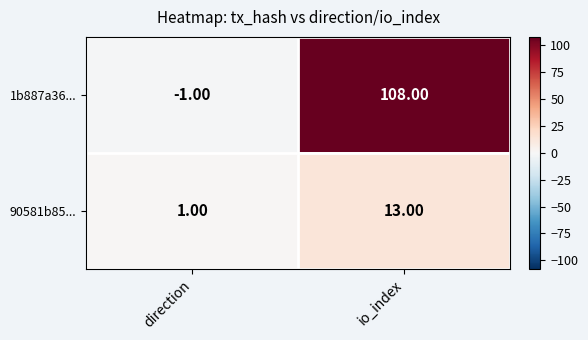

At which label is 1b887a36... closest to 53?

direction